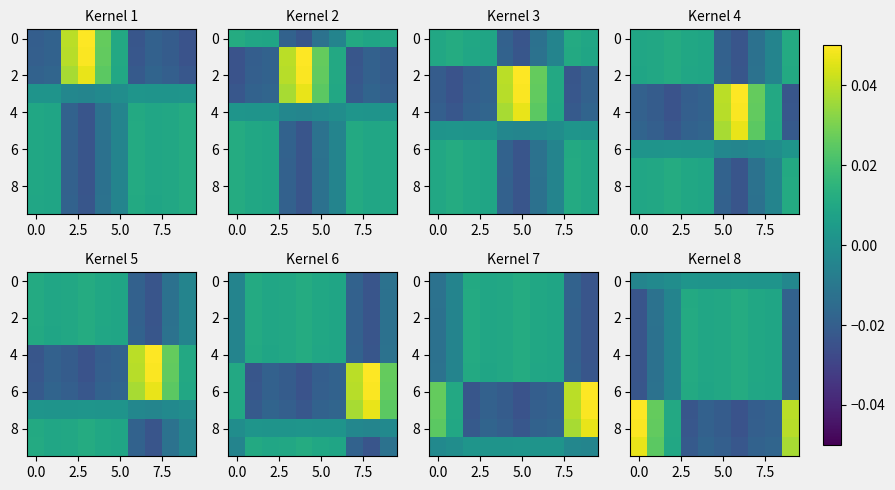

How many values in 4 are above zero?

6